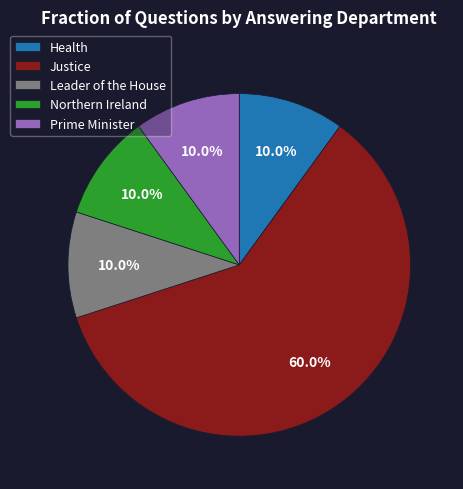

Which category has the biggest portion of the pie?

Justice